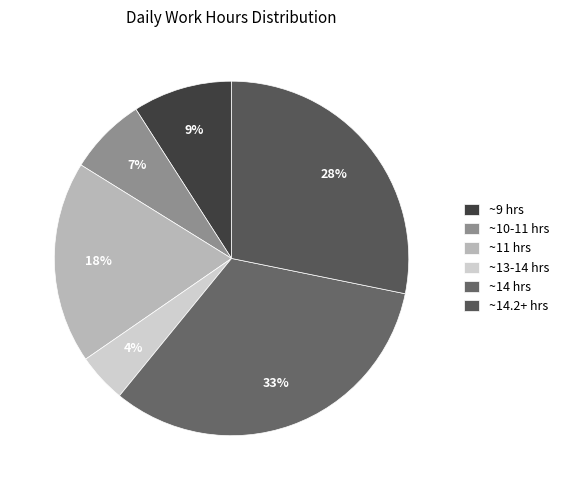

Which category has the biggest portion of the pie?

~14 hrs